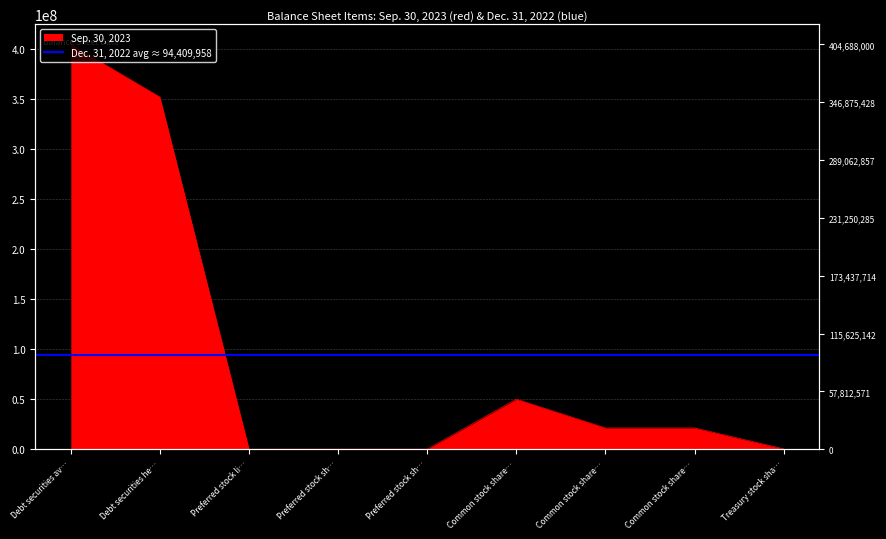

Which has a higher value, Common stock share… or Treasury stock sha…?

Common stock share…